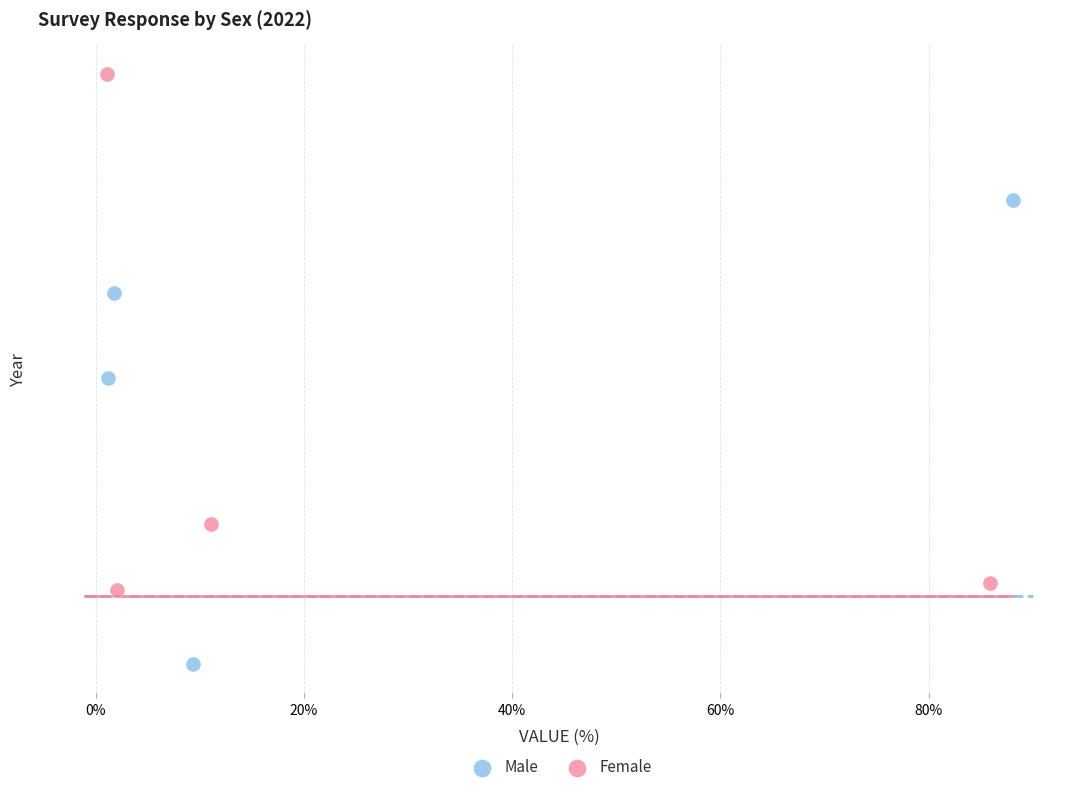

What are all the series names shown in the legend?

Male, Female